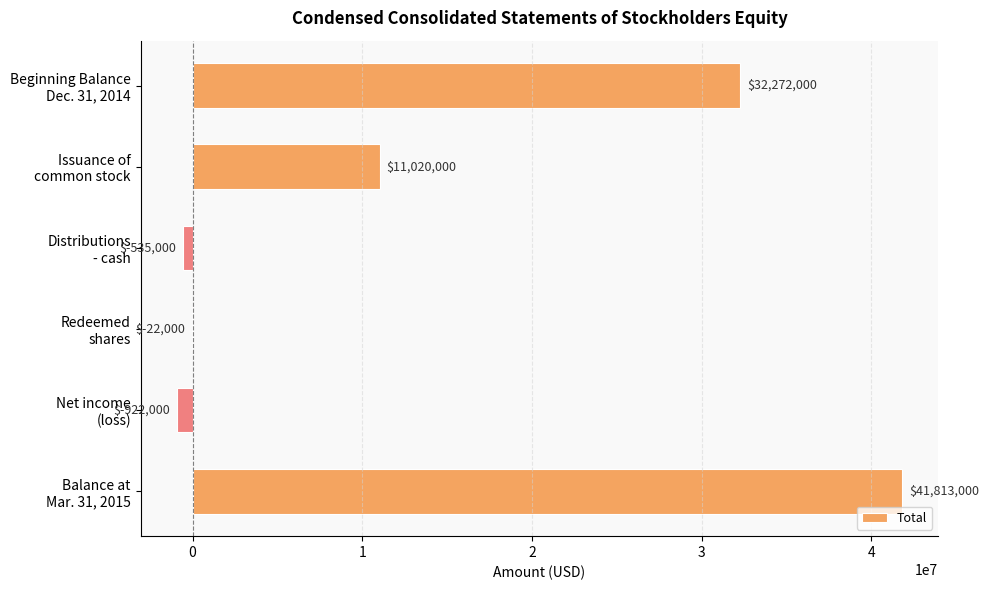

What is the maximum value shown in the chart?

41813000